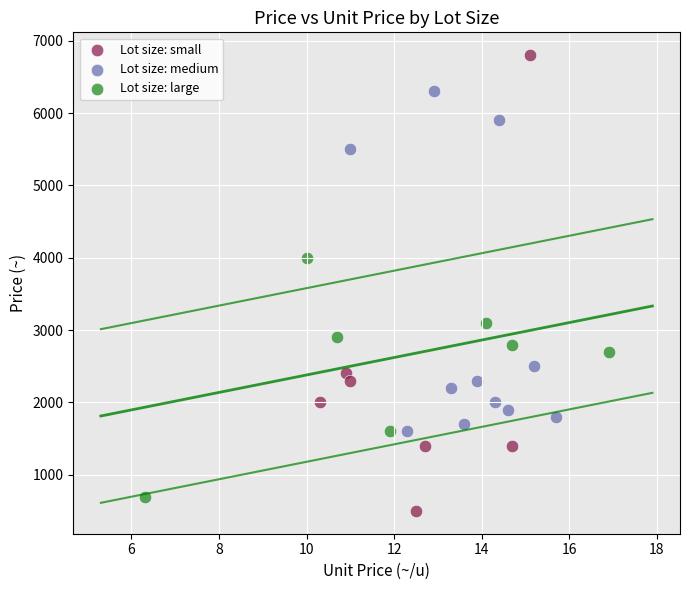

Which series has the widest spread of Y values?

Lot size: small